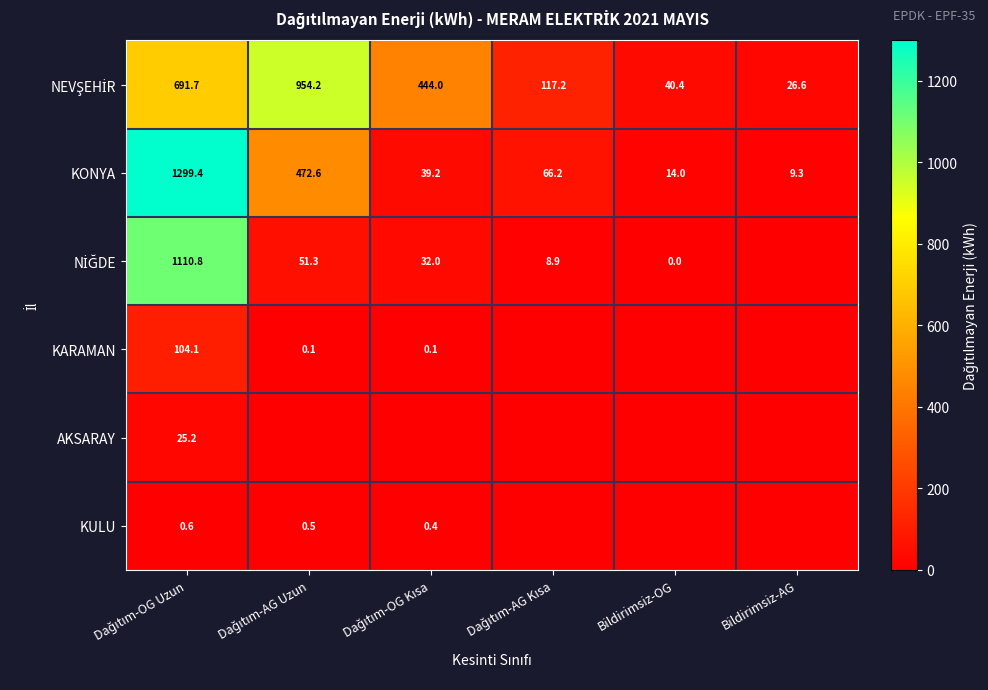

How many values in the KONYA series exceed 66?

3